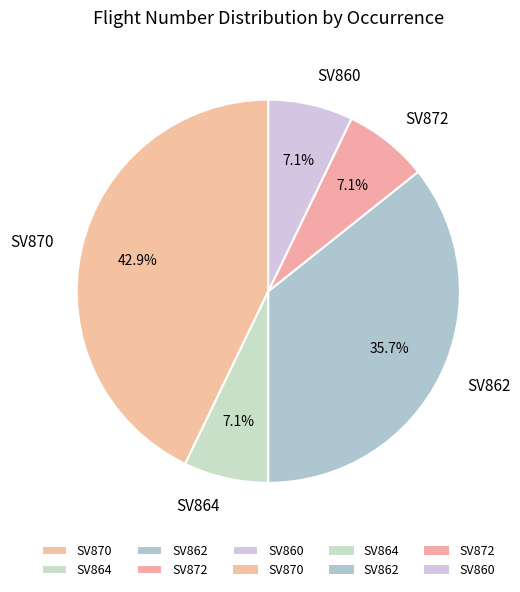

Count the number of slices in the pie.

5